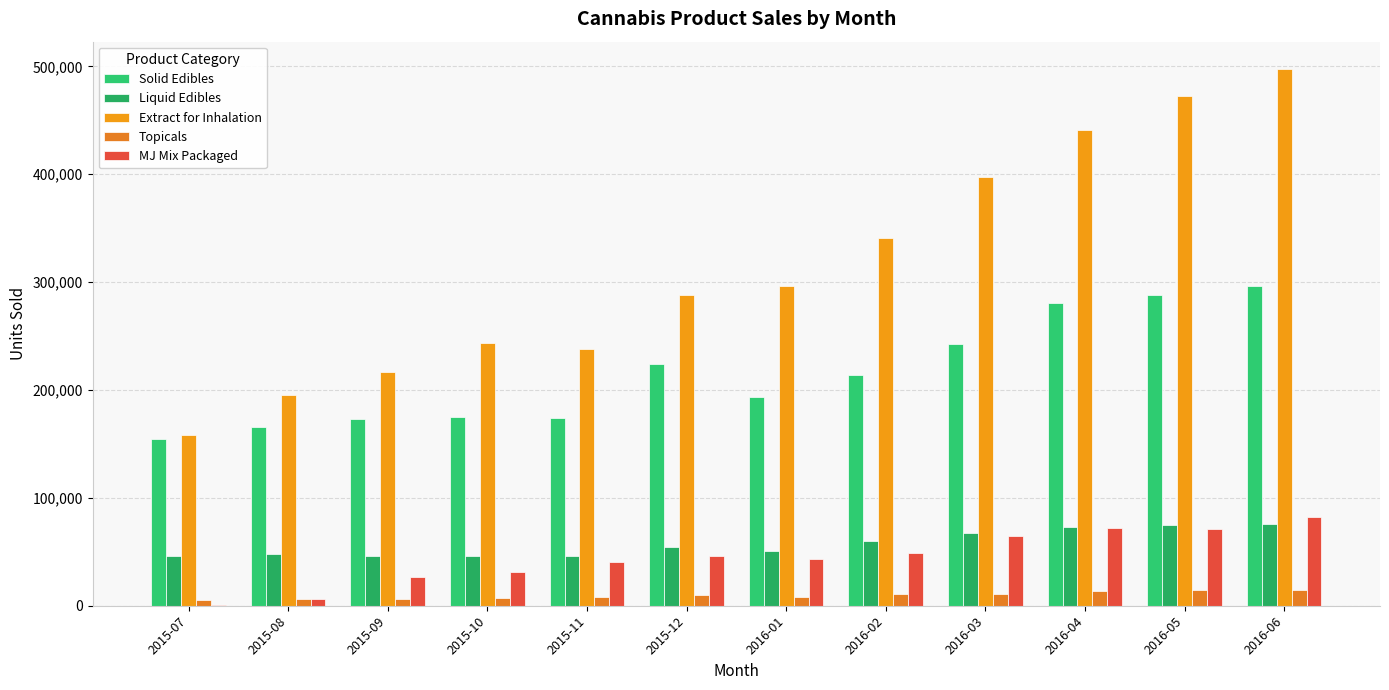

How many data points does each series have?

12